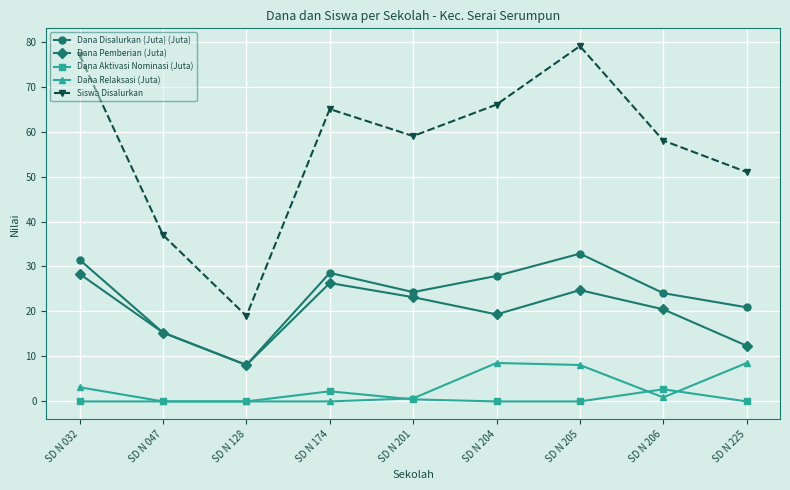

At SD N 205, list the series in order from largest to smallest.

Siswa Disalurkan, Dana Disalurkan (Juta) (Juta), Dana Pemberian (Juta), Dana Relaksasi (Juta), Dana Aktivasi Nominasi (Juta)